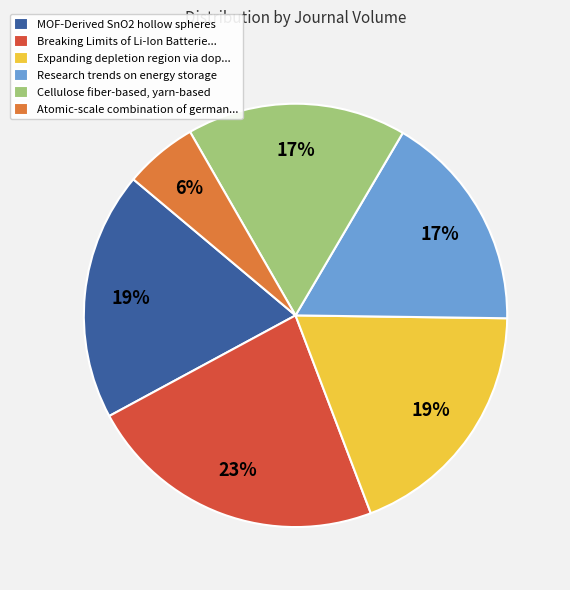

Approximately how many times larger is the value at Research trends on energy storage compared to Breaking Limits of Li-Ion Batterie...?

0.7